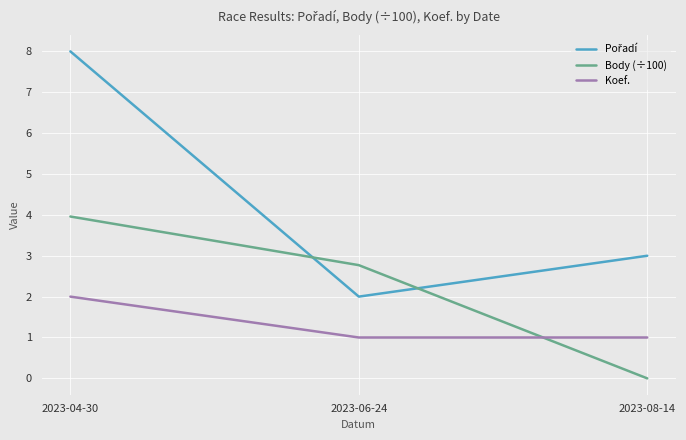

What is the difference between the highest and lowest values at 2023-04-30?

6.0